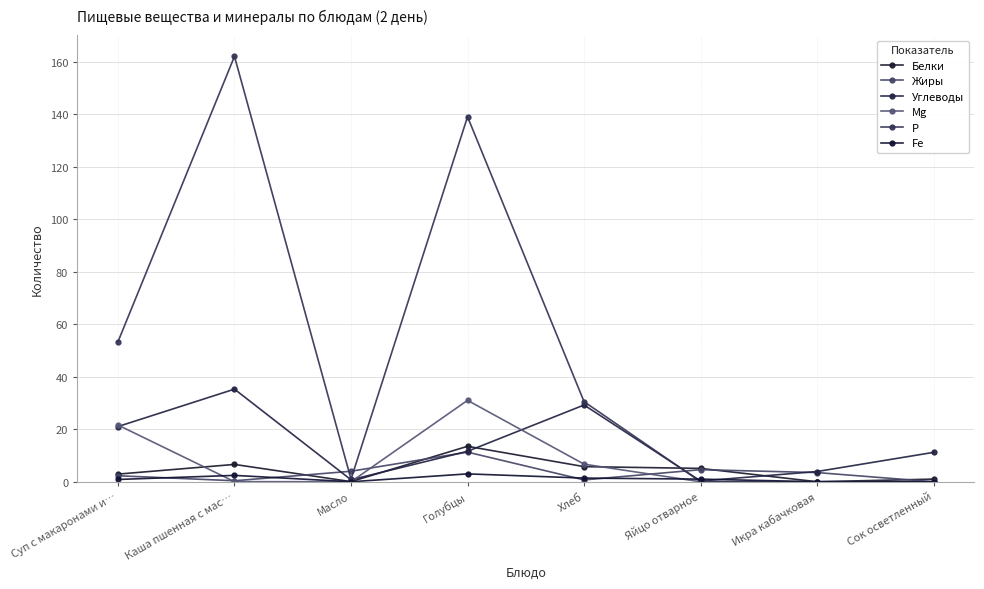

What is the total value across all series at Масло?

5.8